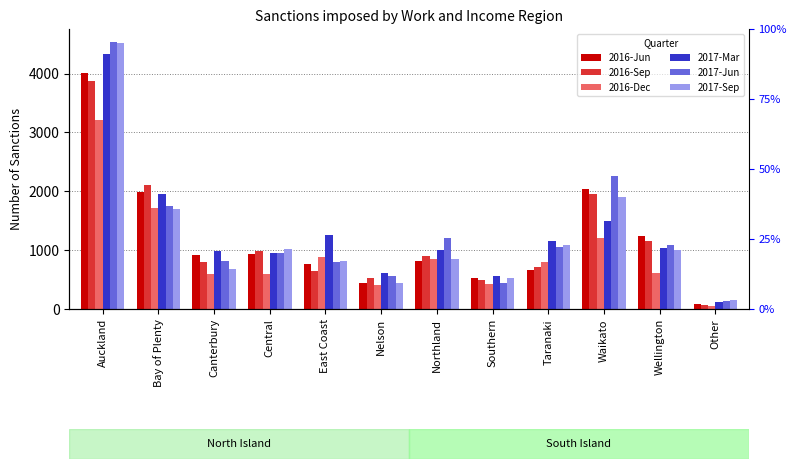

Reading left to right, list all the values displayed in this chart.

2016-Jun: 4011	1986	921	933	771	447	819	534	657	2031	1239	87
2016-Sep: 3876	2100	804	990	648	525	903	501	711	1950	1152	75
2016-Dec: 3216	1713	588	600	879	414	855	423	801	1206	615	45
2017-Mar: 4326	1956	990	948	1251	615	1002	561	1155	1500	1035	123
2017-Jun: 4530	1758	816	948	798	567	1206	438	1059	2265	1095	141
2017-Sep: 4524	1701	684	1026	819	441	852	531	1083	1902	1002	156